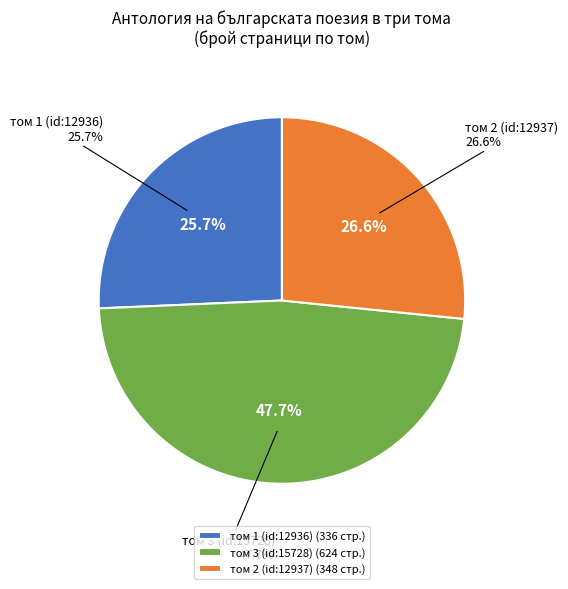

To the nearest percent, what is the difference between the том 3 (id:15728) and том 2 (id:12937) slice percentages?

21%